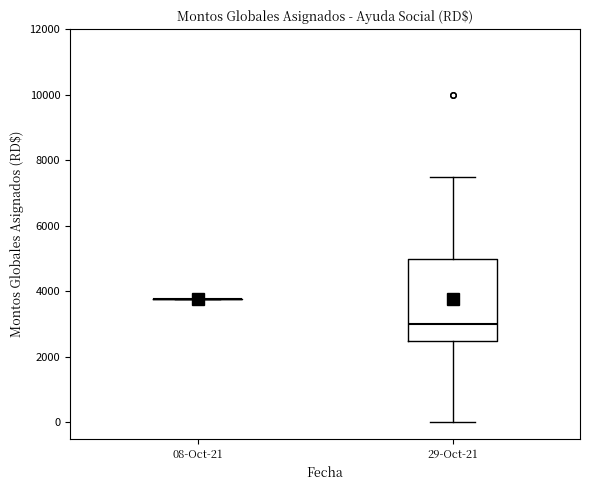

Comparing the boxes themselves (not the whiskers), which one is the tallest?

29-Oct-21